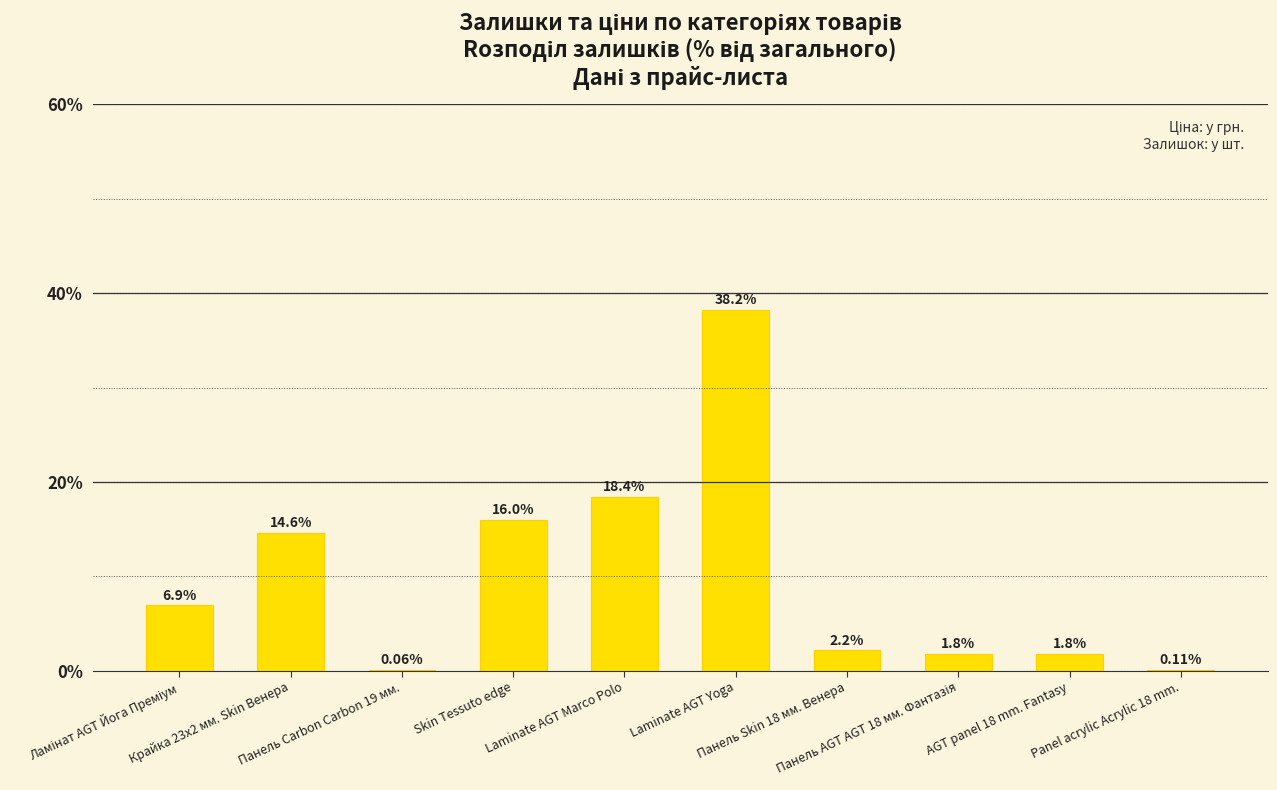

How many data points are above 6?

5